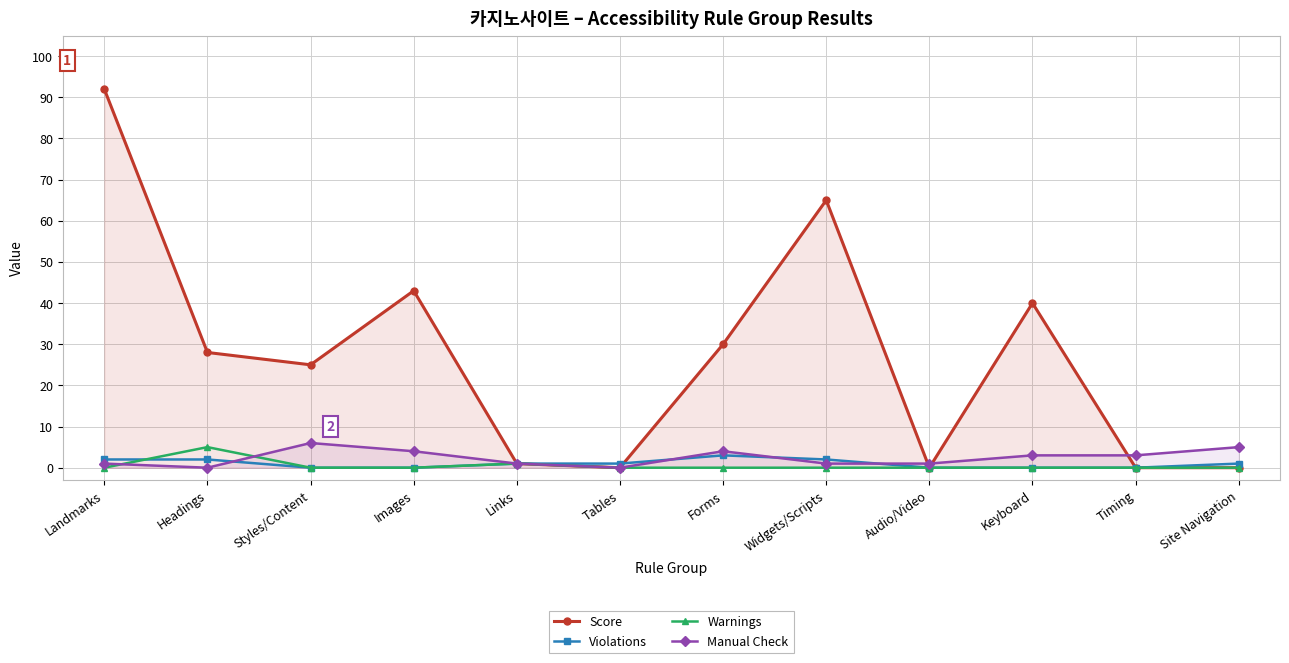

Which series has the largest total across all categories?

Score